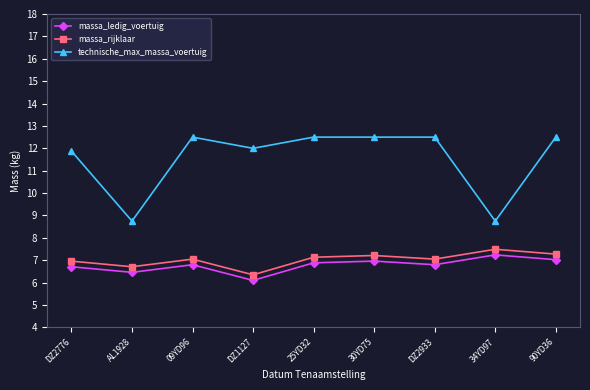

What is the sum of all technische_max_massa_voertuig values?

103.9